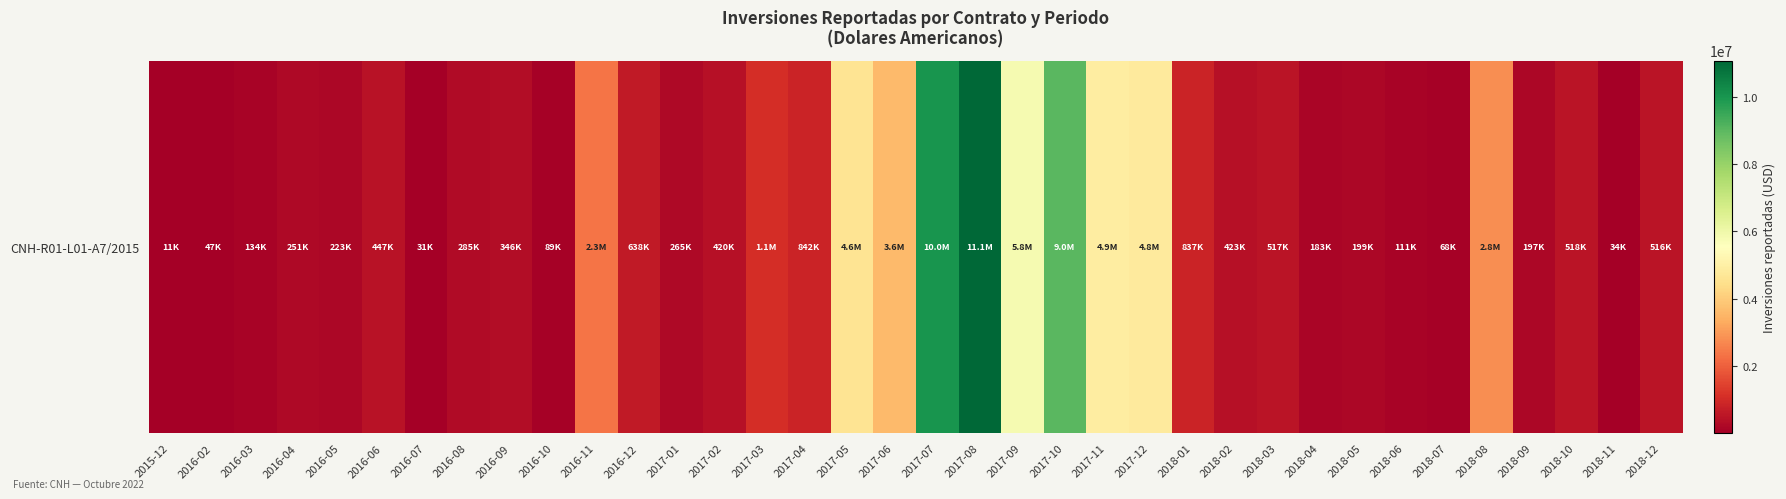

Between 2017-04 and 2015-12, which is larger?

2017-04